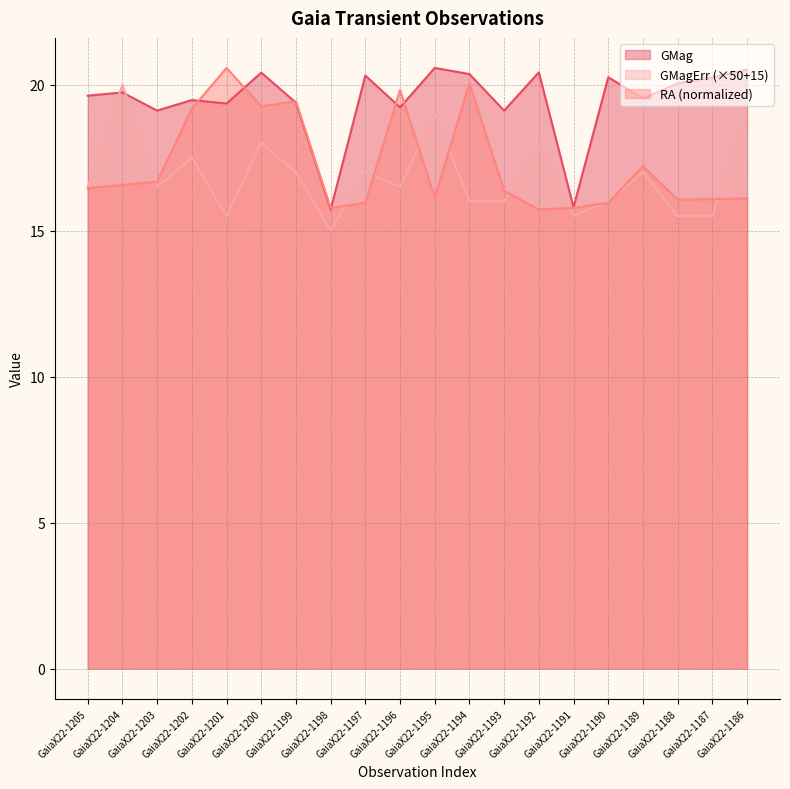

List the labels in order of RA value, smallest first.

GaiaX22-1192, GaiaX22-1198, GaiaX22-1191, GaiaX22-1190, GaiaX22-1197, GaiaX22-1188, GaiaX22-1187, GaiaX22-1186, GaiaX22-1195, GaiaX22-1193, GaiaX22-1205, GaiaX22-1204, GaiaX22-1203, GaiaX22-1189, GaiaX22-1202, GaiaX22-1200, GaiaX22-1199, GaiaX22-1196, GaiaX22-1194, GaiaX22-1201